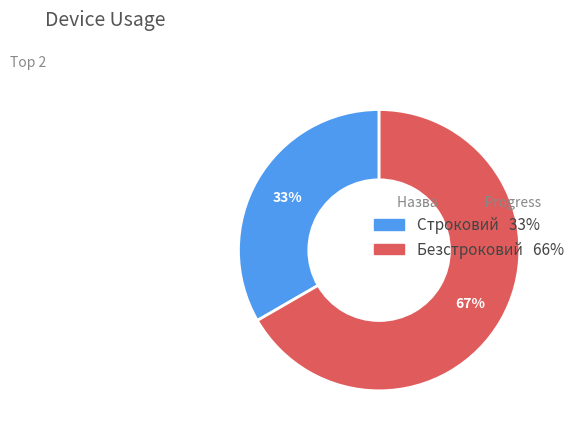

Which has a higher value, Безстроковий or Строковий?

Безстроковий